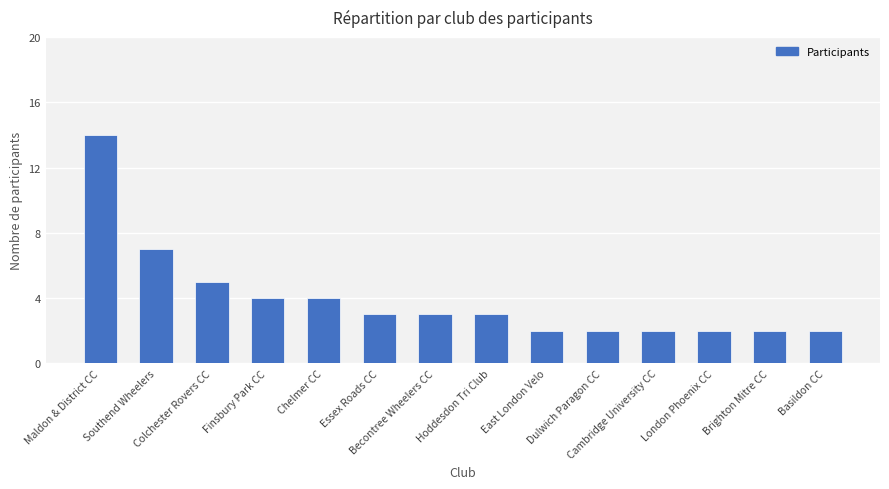

What is the maximum value shown in the chart?

14